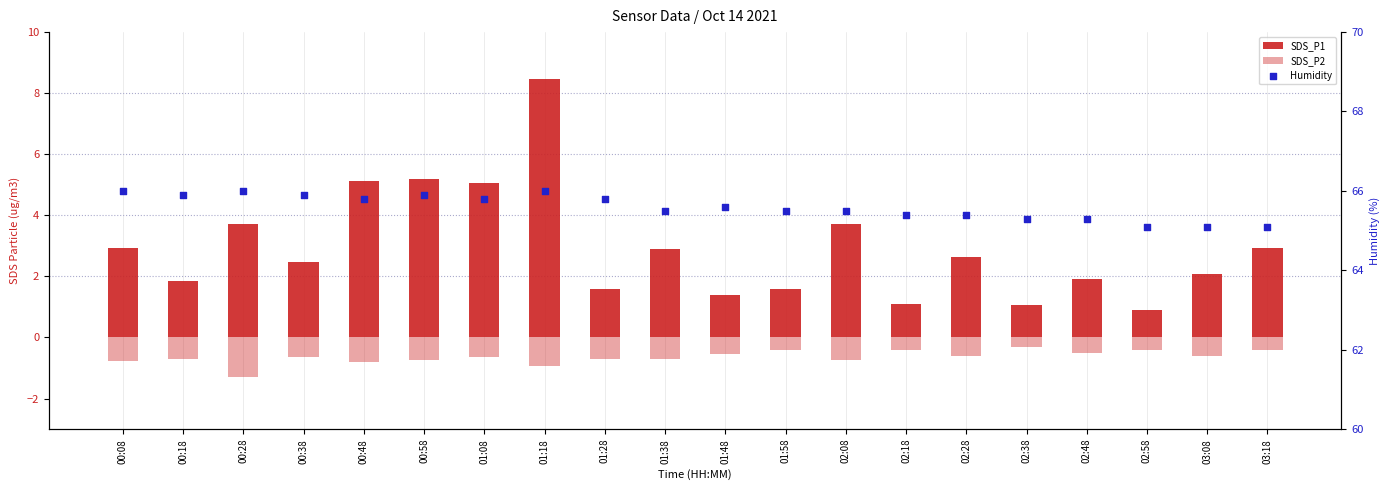

Which series has the largest total across all categories?

Humidity